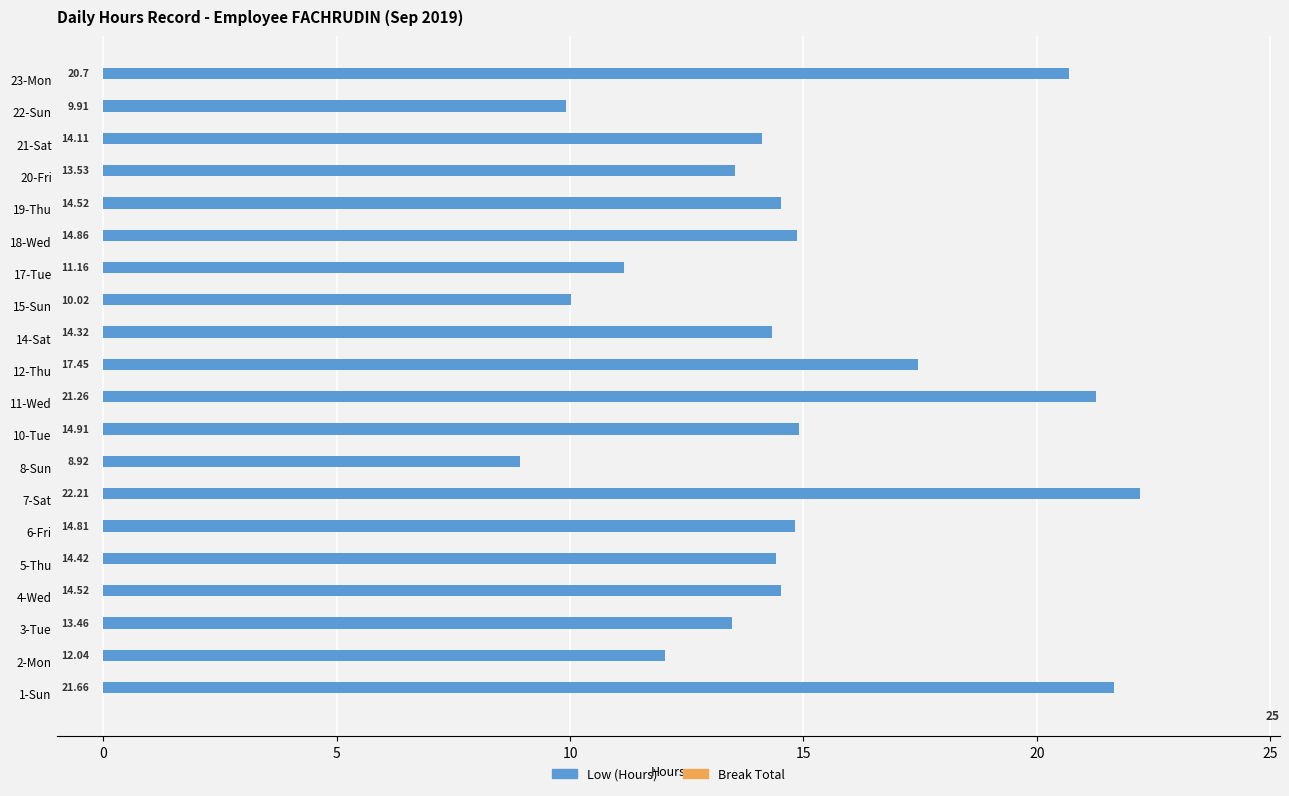

How many bars are there in total?

20